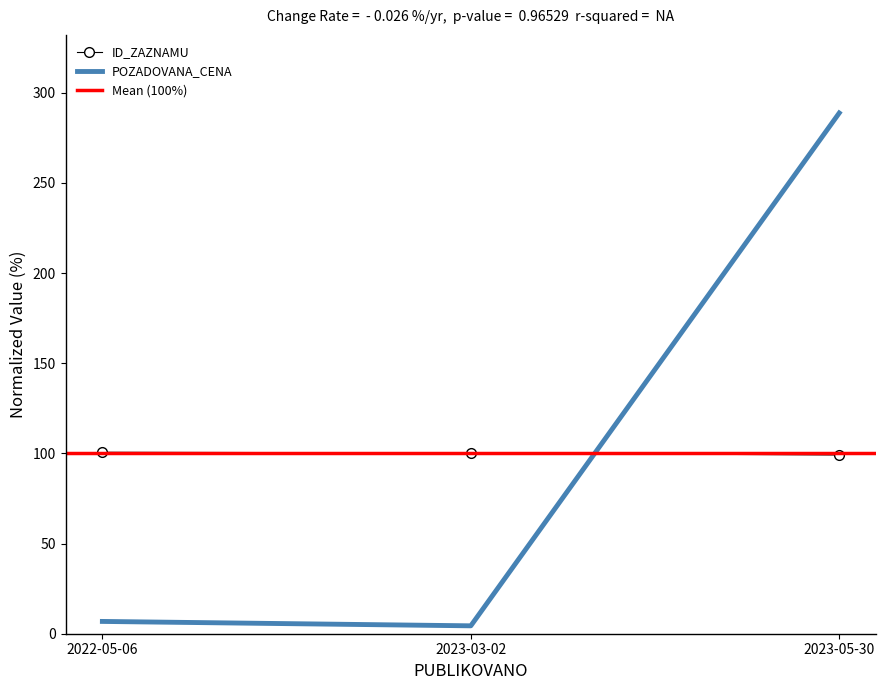

What is the label of the 3rd point from the right?

2022-05-06